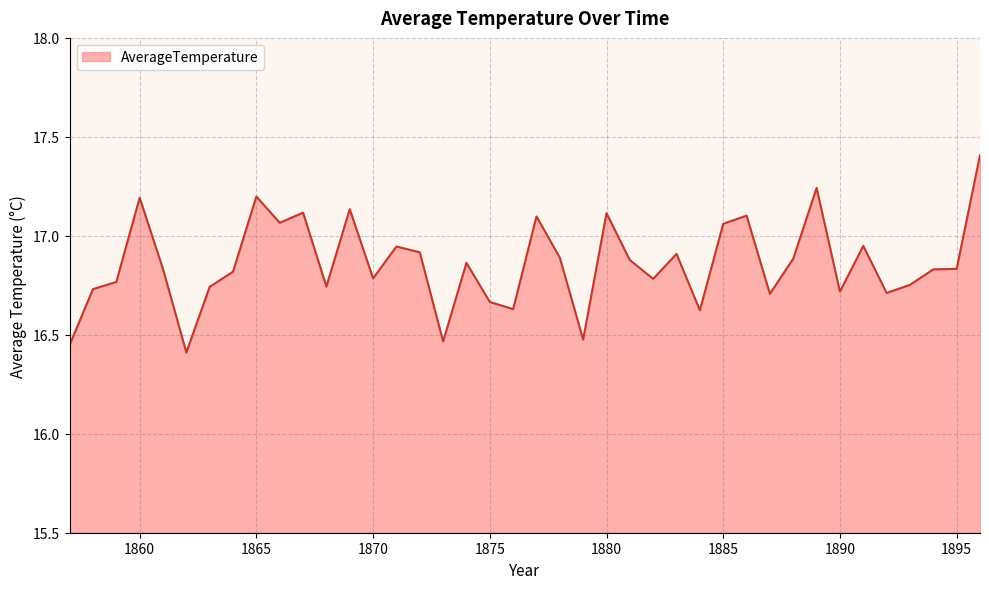

How many distinct data groups are displayed?

1